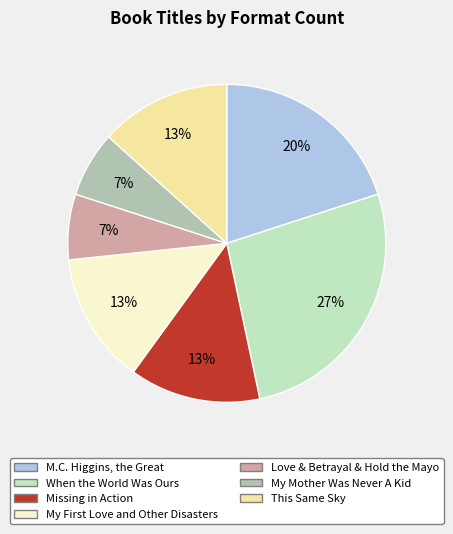

Is there any slice that represents more than half of the pie?

No